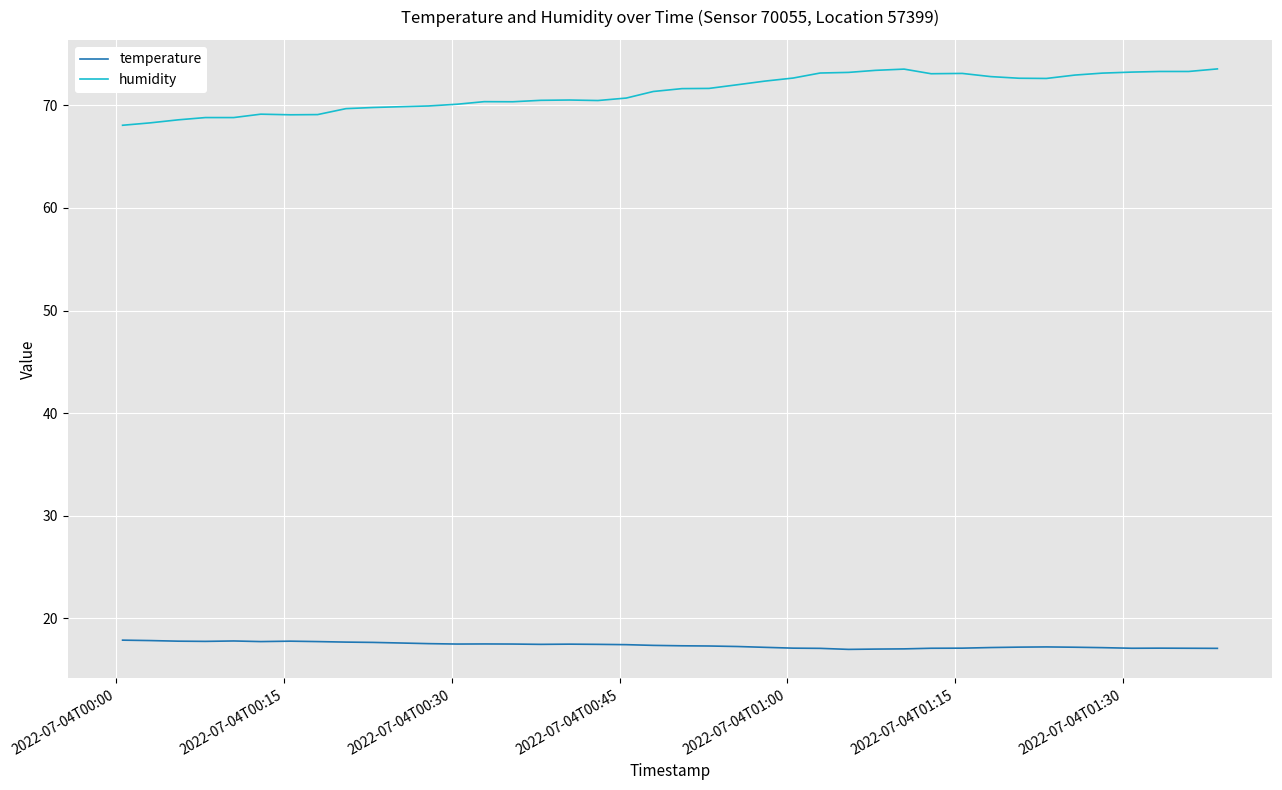

What are all the series names shown in the legend?

temperature, humidity